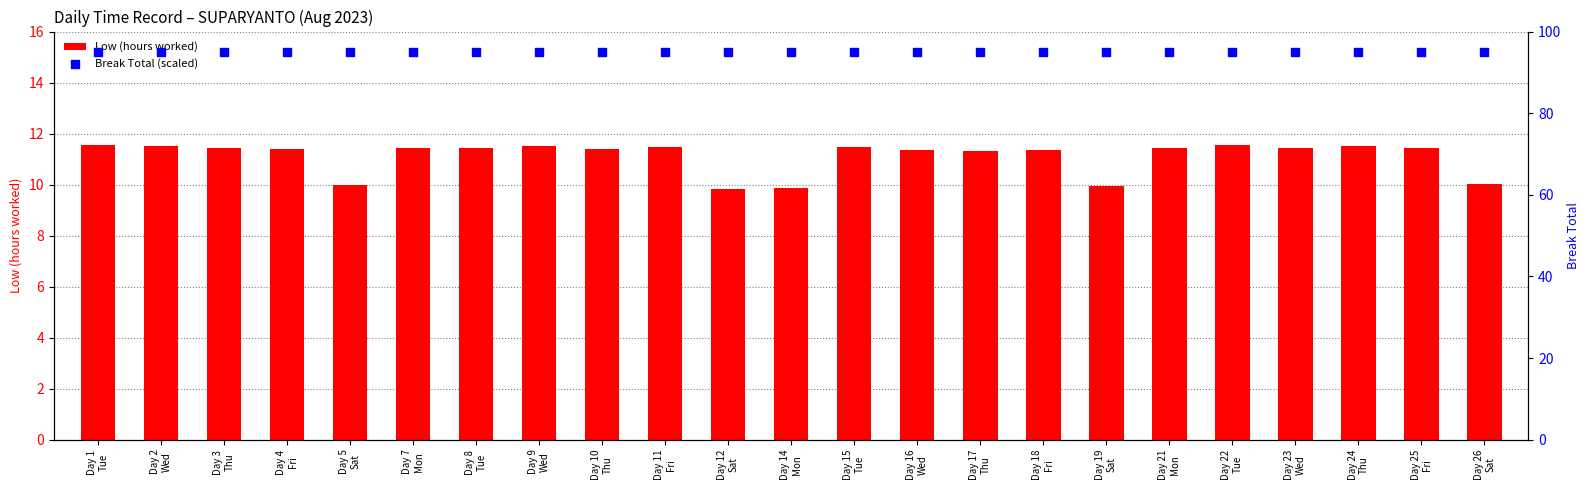

Which series has the widest spread of Y values?

Low (hours worked)